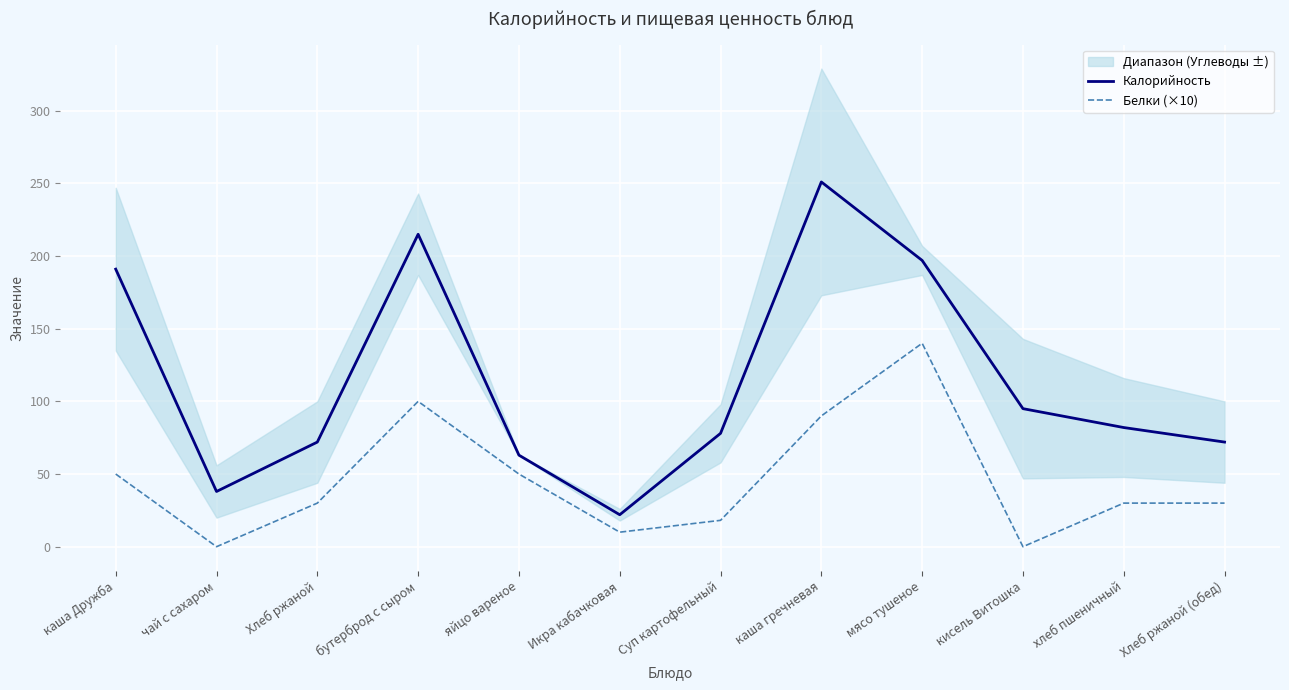

True or false: Белки (×10) and Калорийность intersect in this chart.

False